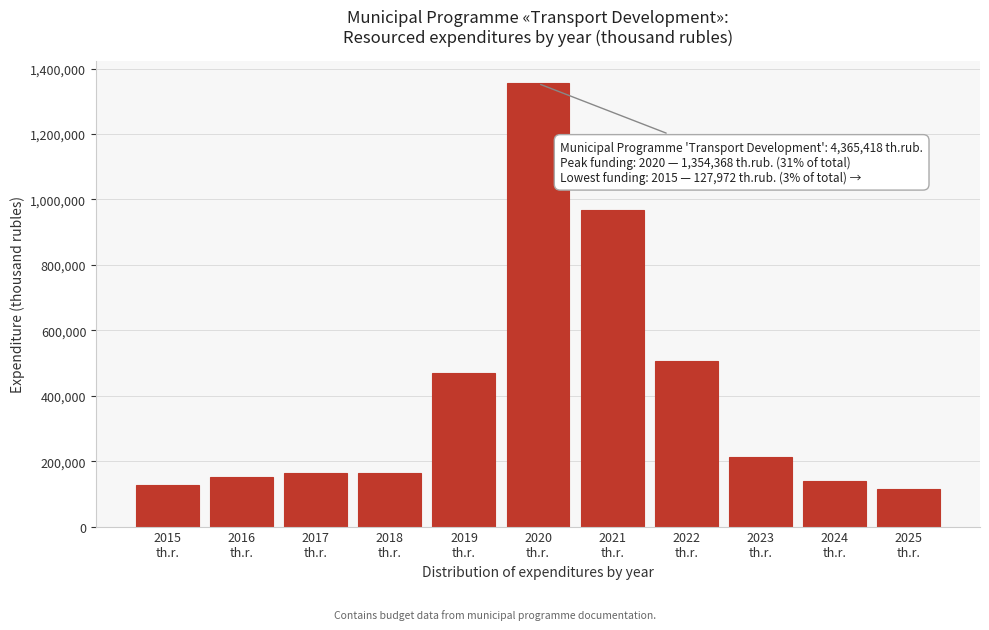

What is the smallest value displayed?

114519.7